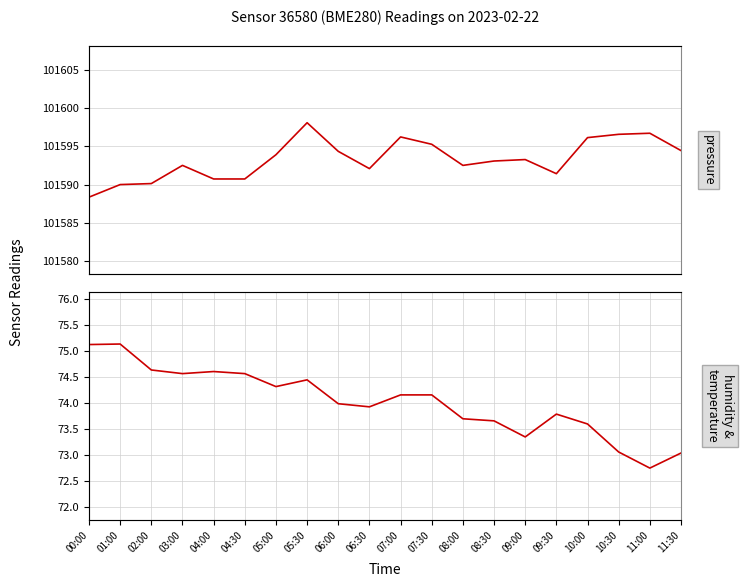

Reading right to left, extract all data points from this chart.

pressure: 11:30=101594.4	11:00=101596.7	10:30=101596.6	10:00=101596.1	09:30=101591.4	09:00=101593.3	08:30=101593.1	08:00=101592.5	07:30=101595.3	07:00=101596.2	06:30=101592.1	06:00=101594.4	05:30=101598.1	05:00=101593.9	04:30=101590.8	04:00=101590.8	03:00=101592.5	02:00=101590.1	01:00=101590.0	00:00=101588.4
humidity: 11:30=73.0	11:00=72.7	10:30=73.0	10:00=73.6	09:30=73.8	09:00=73.3	08:30=73.7	08:00=73.7	07:30=74.2	07:00=74.2	06:30=73.9	06:00=74.0	05:30=74.4	05:00=74.3	04:30=74.6	04:00=74.6	03:00=74.6	02:00=74.6	01:00=75.1	00:00=75.1